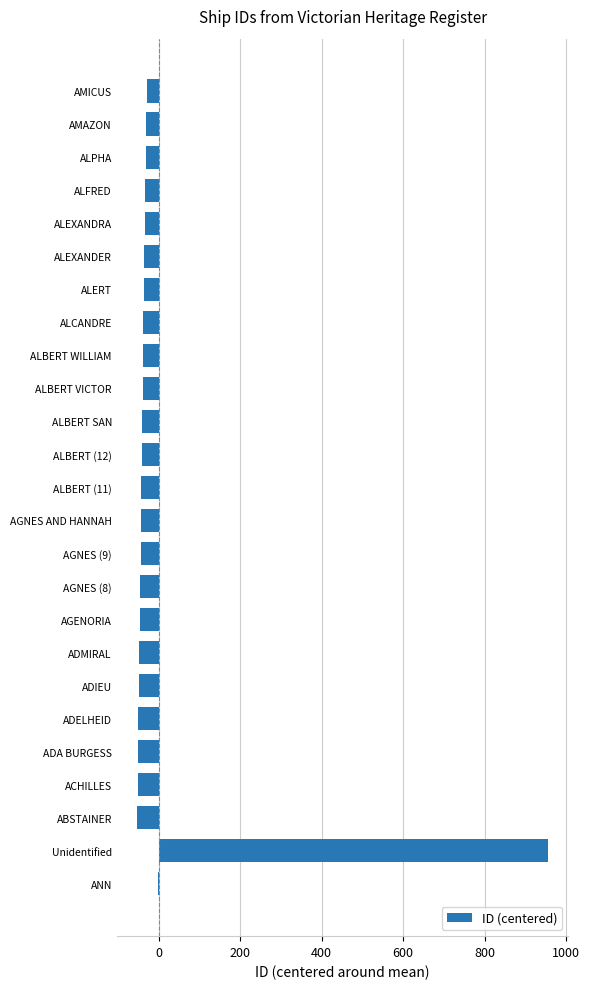

What is the sum of the values at AGNES (9) and AMICUS?

-74.1